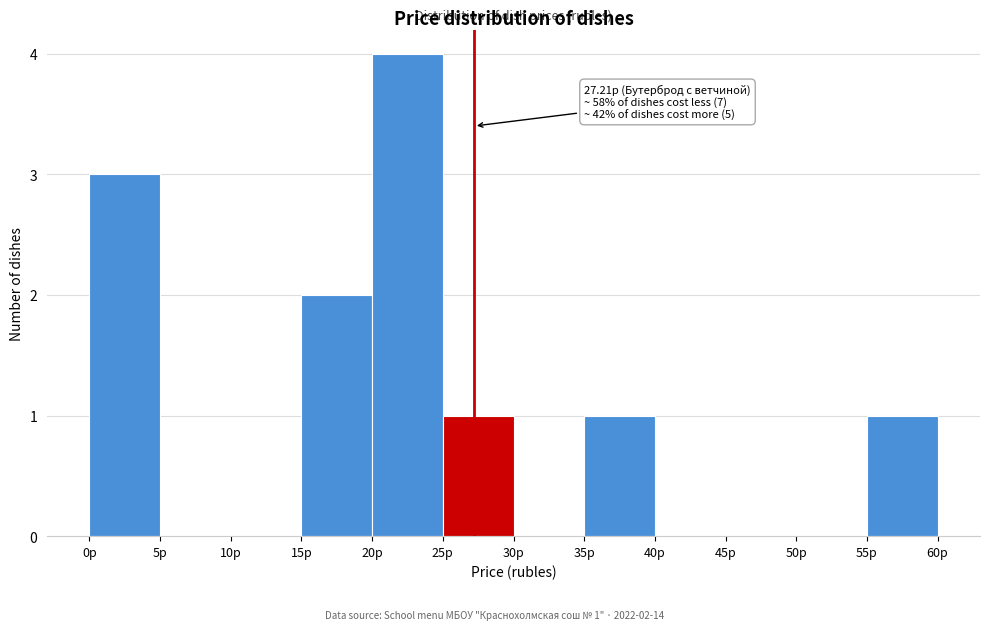

Which range on the x-axis has the tallest bar?

20 to 25